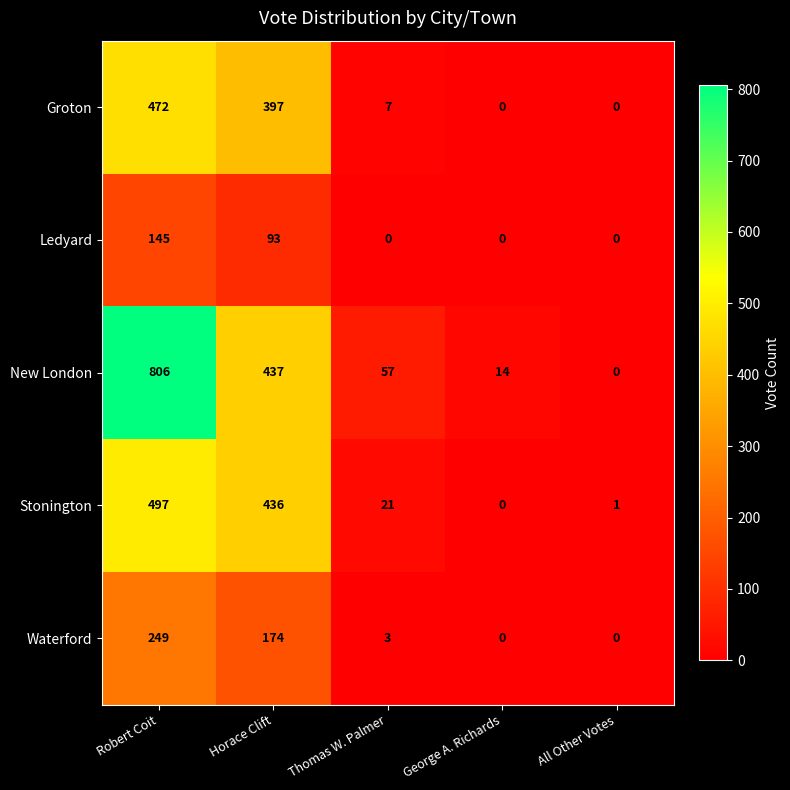

At which category is the sum across all series the highest?

Robert Coit